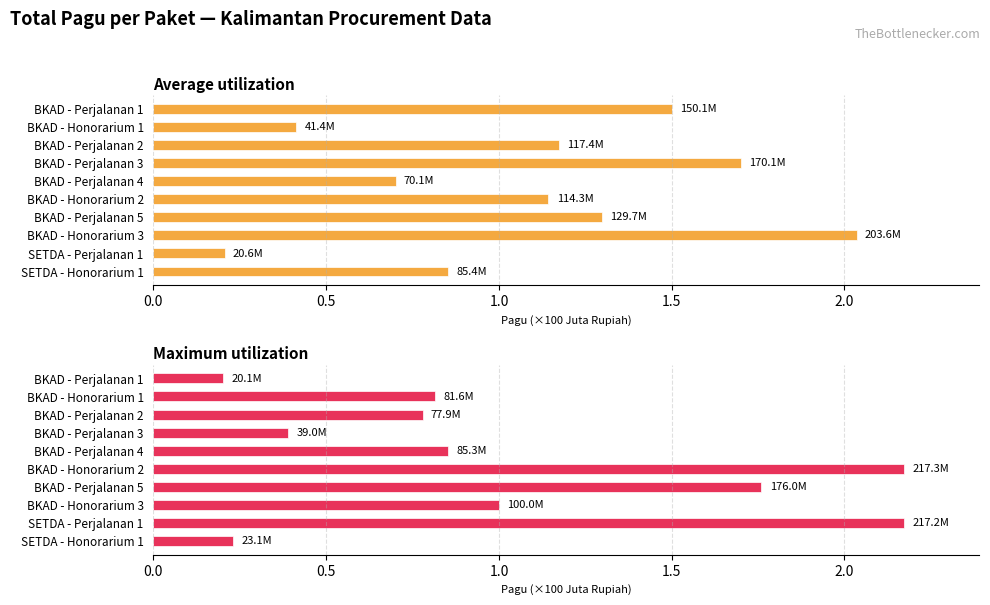

How many values in the Average utilization series are below 1?

4